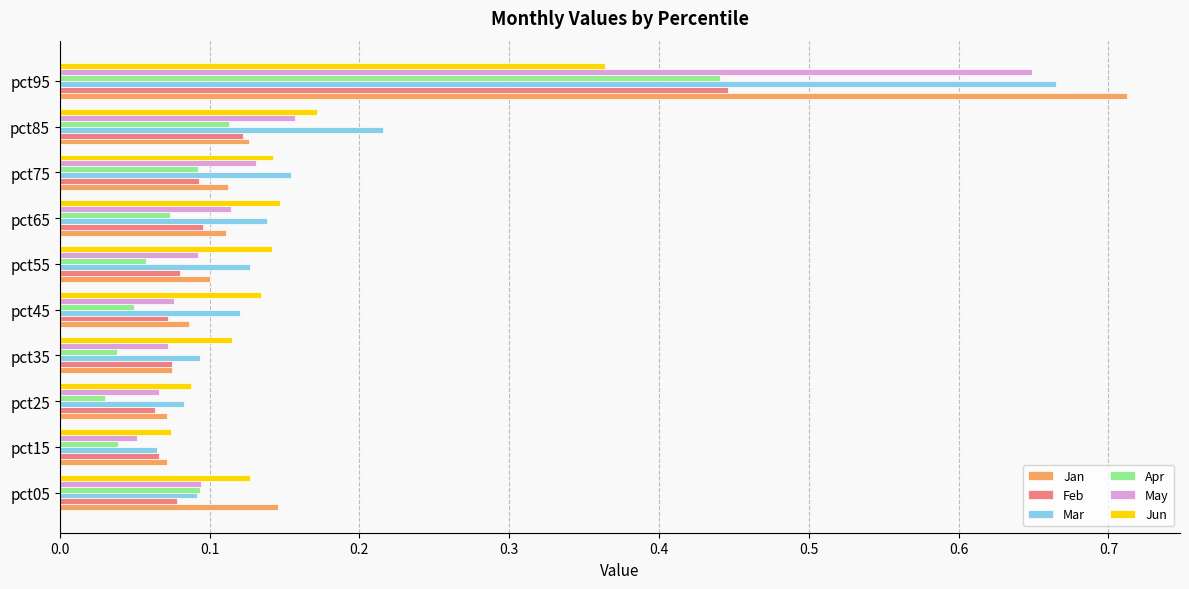

Which series changed the most between pct35 and pct95?

Jan